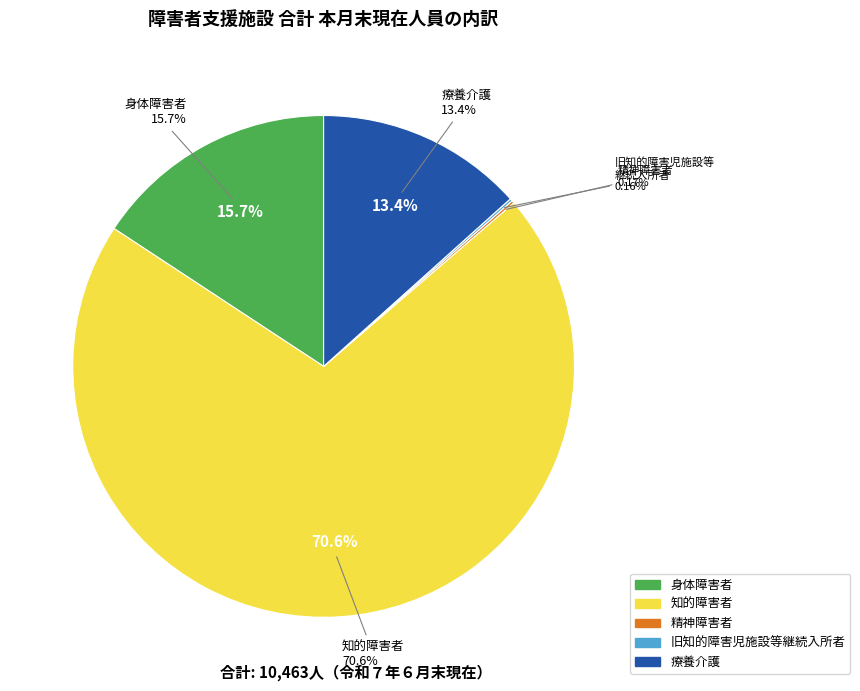

Which category has the biggest portion of the pie?

知的障害者